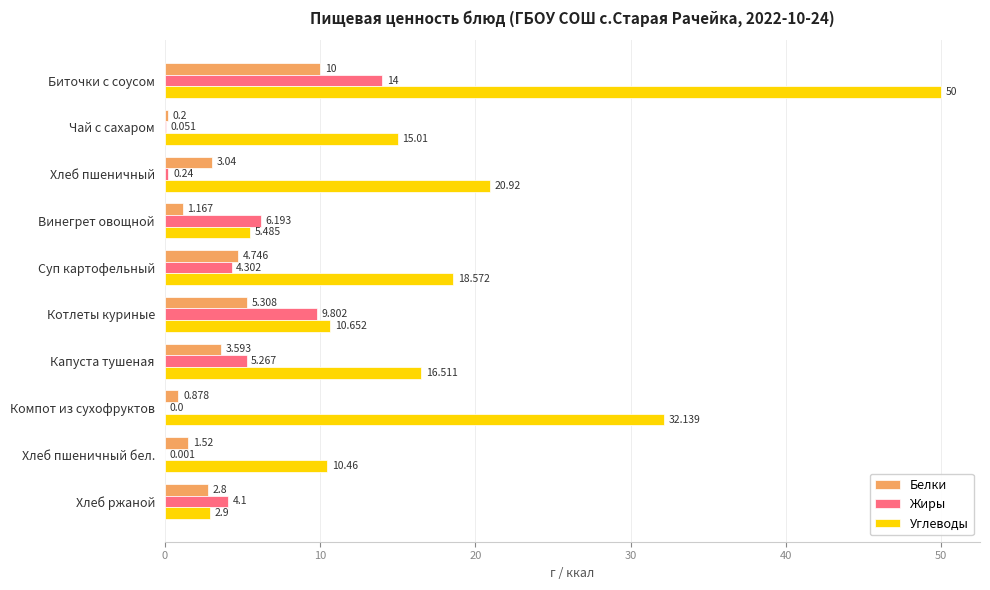

Where is Углеводы nearest to the value 26?

Хлеб пшеничный